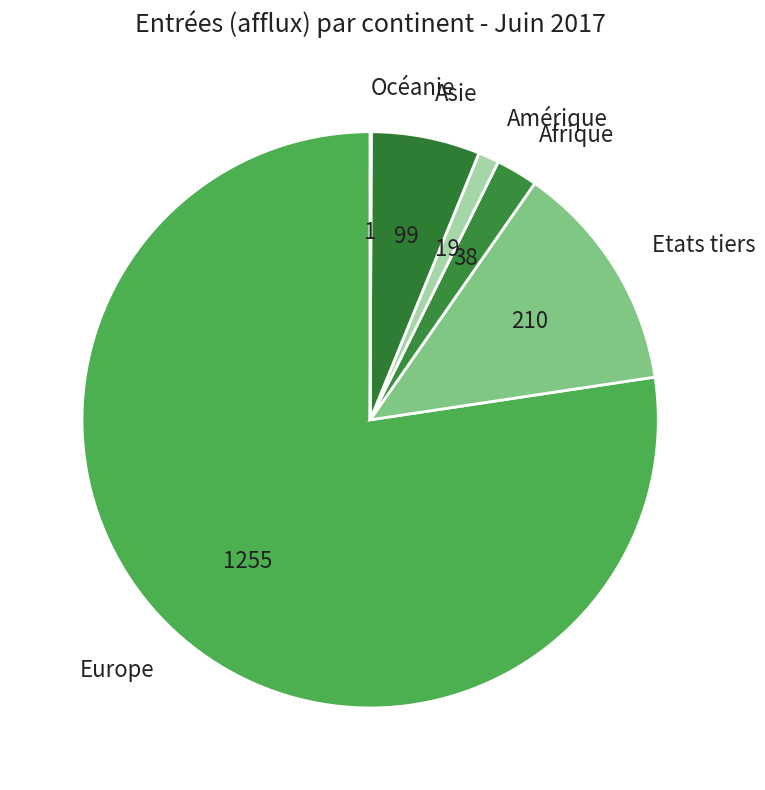

Is there any slice that represents more than half of the pie?

Yes